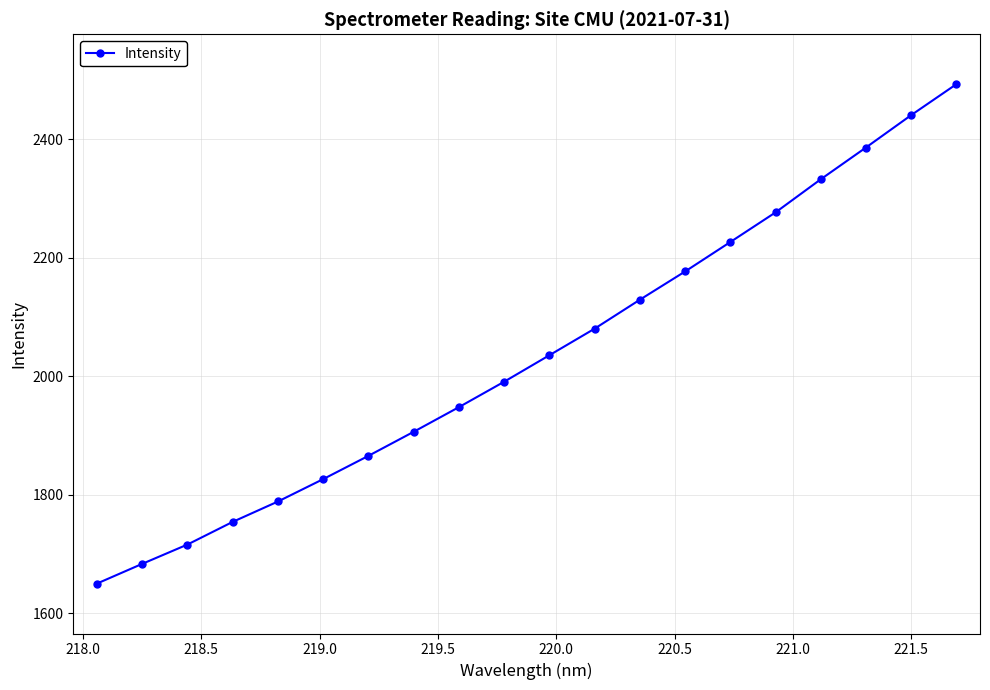

What is the average value?

2035.2